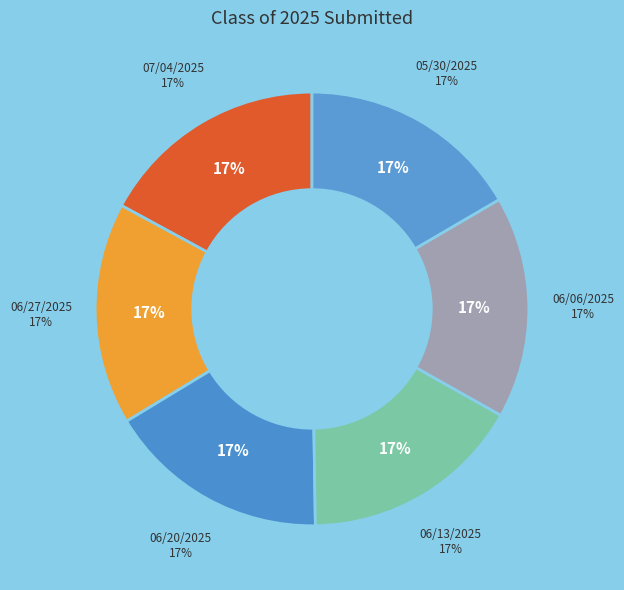

Combined, what portion of the pie is 06/06/2025 and 05/30/2025?

33.2%